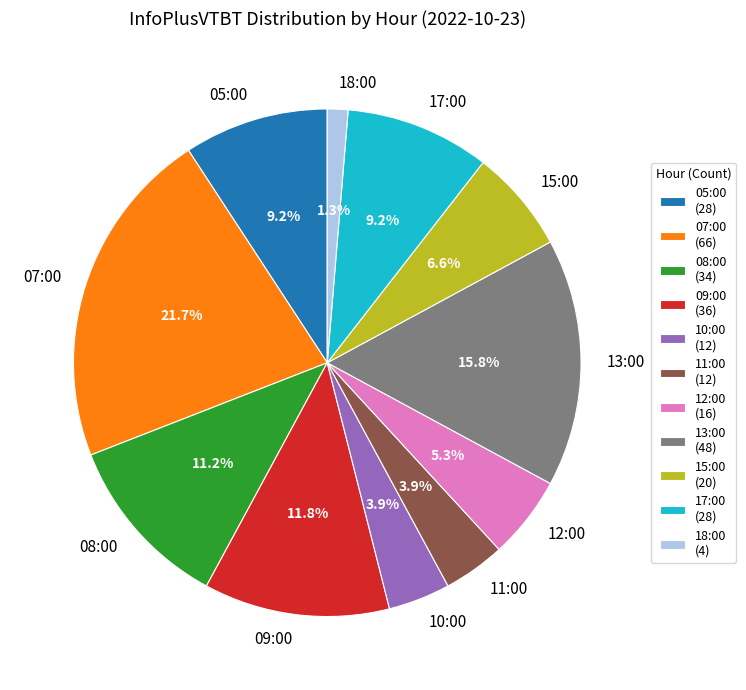

To the nearest percent, what is the combined percentage of 11:00 and 09:00?

16%